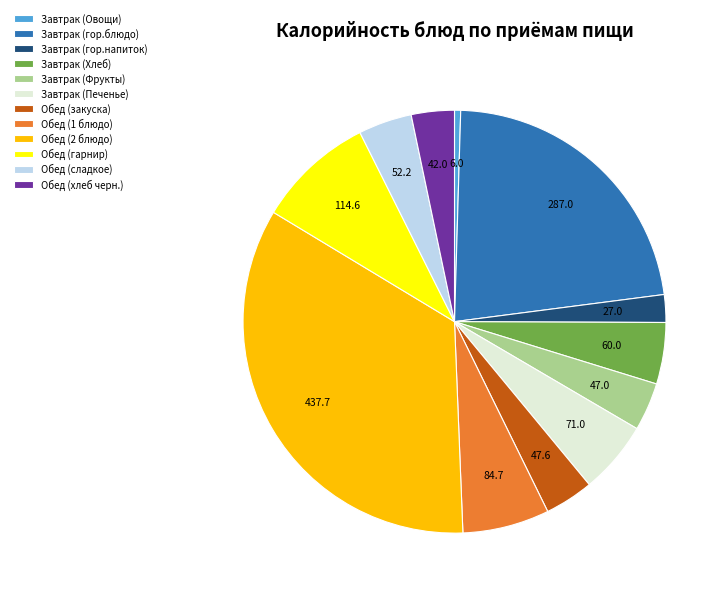

Approximately how many times larger is the value at Завтрак (гор.напиток) compared to Завтрак (Хлеб)?

0.5